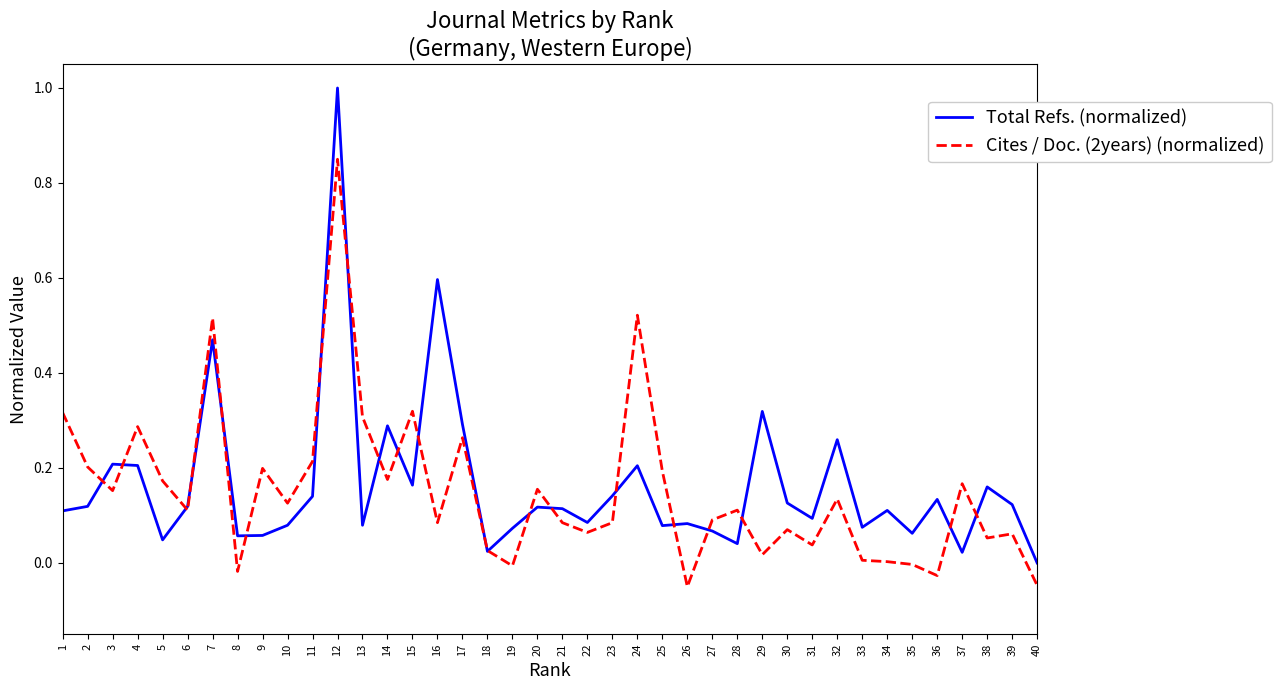

Is the value of Cites / Doc. (2years) (normalized) at 8 greater than the value of Total Refs. (normalized) at 29?

No